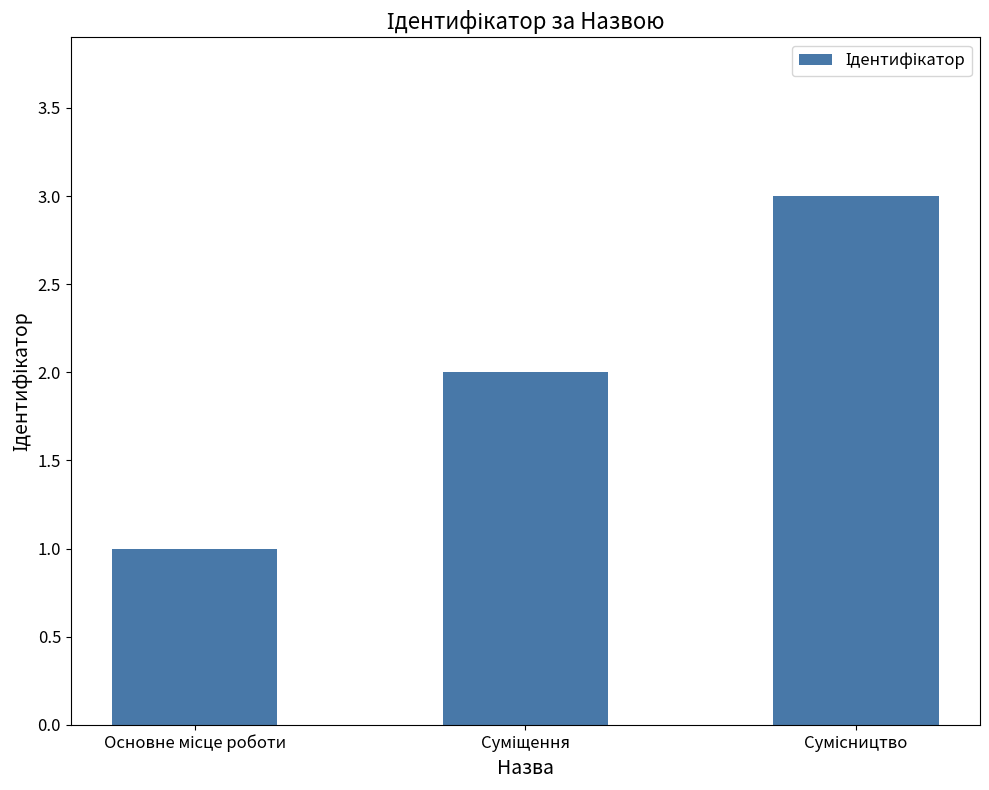

Count the values in the range 1 to 3.

3